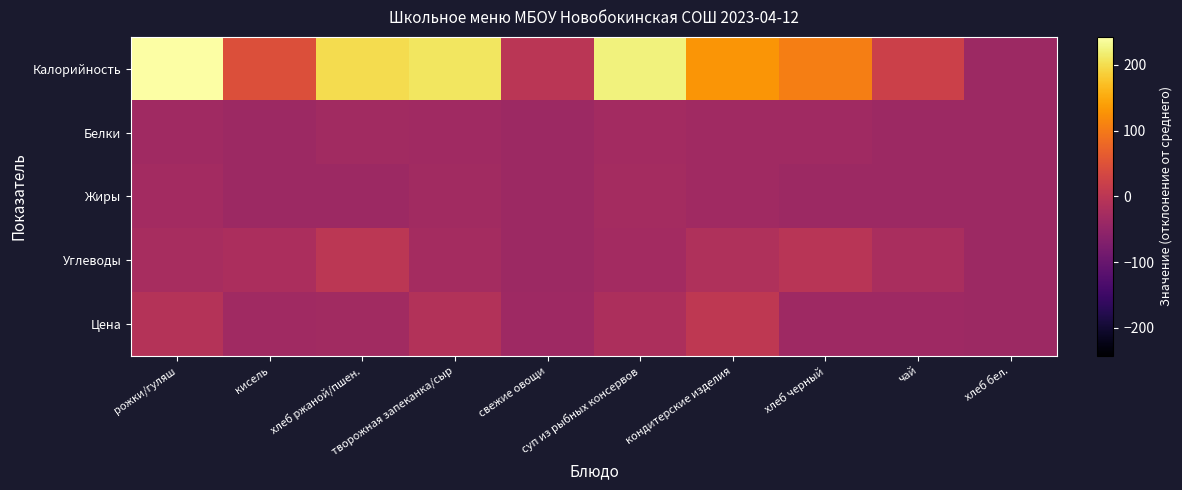

At how many categories does at least one series exceed 120?

5